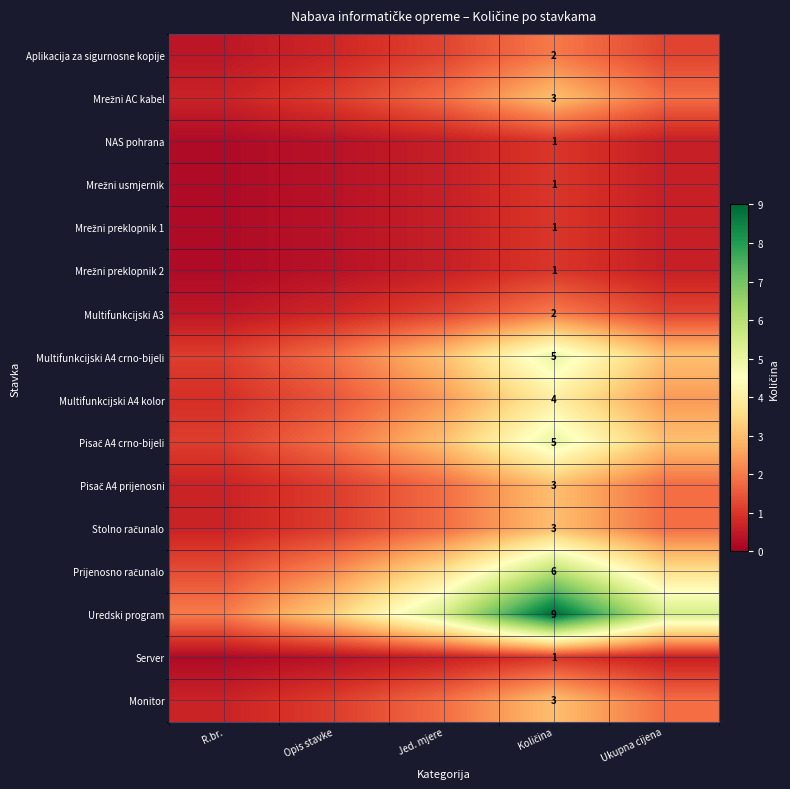

At how many categories does at least one series exceed 1?

5